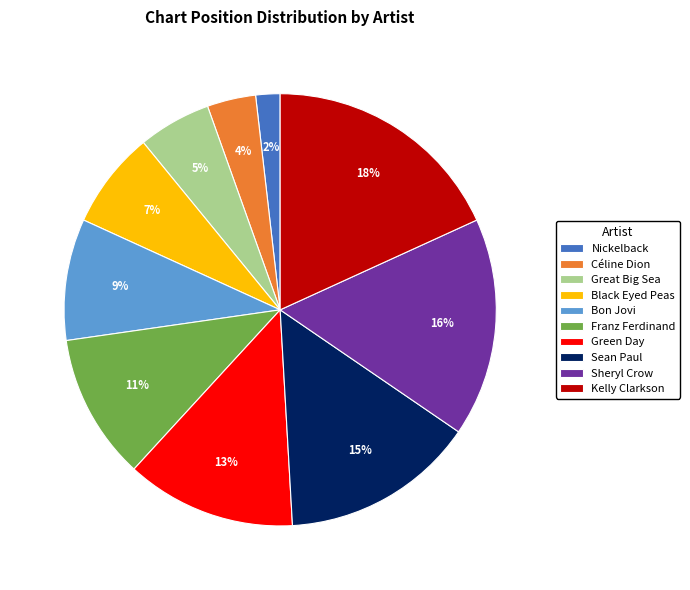

To the nearest percent, what is the average slice percentage?

10%